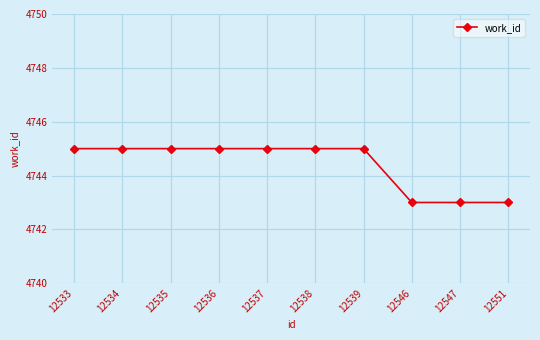

What is the difference between the maximum and second lowest values?

2